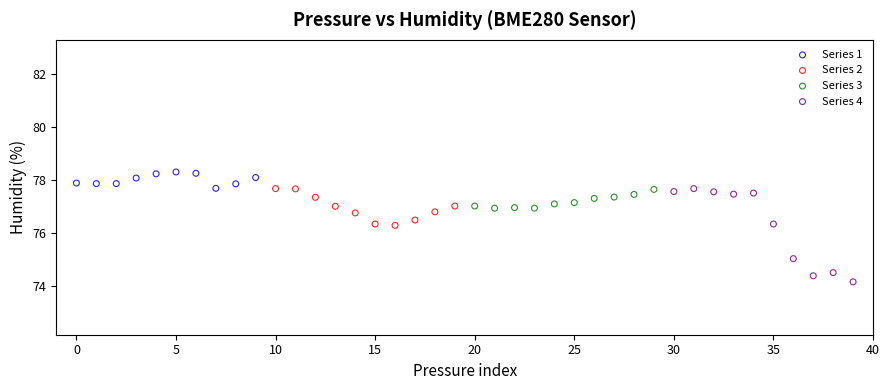

What are all the series names shown in the legend?

Series 1, Series 2, Series 3, Series 4